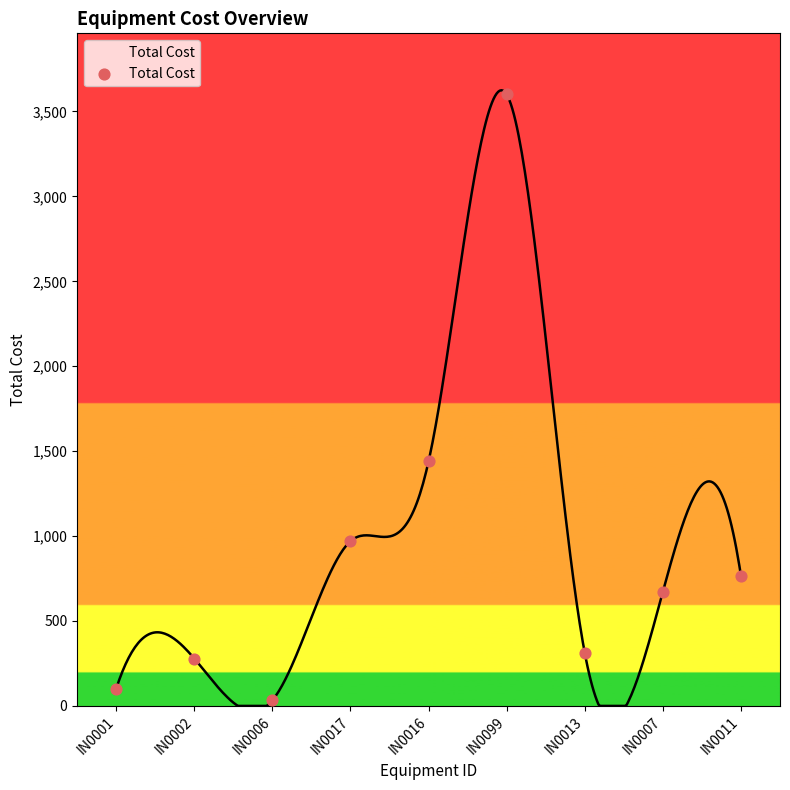

What is the change in value from IN0002 to IN0013?

+33